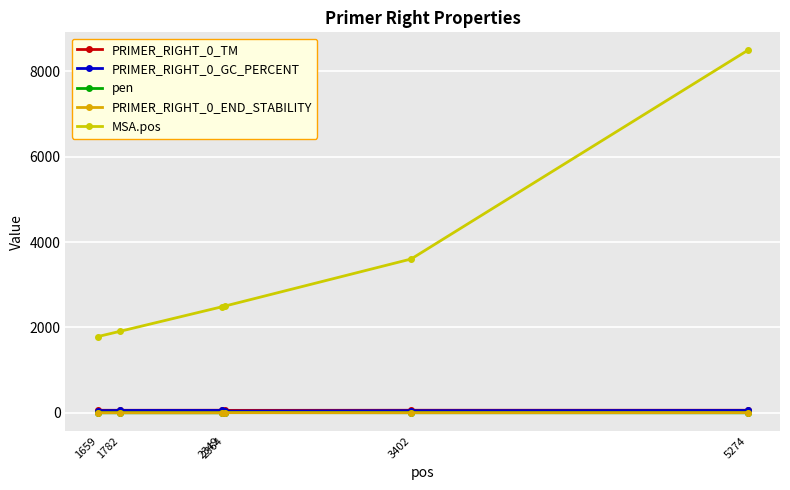

What is the difference between the maximum and minimum values in the PRIMER_RIGHT_0_END_STABILITY series?

2.7